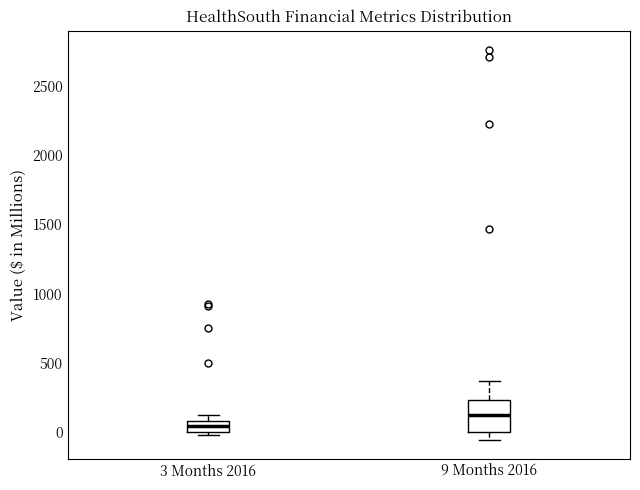

Where does the lower whisker of the box for 9 Months 2016 end on the y-axis? The values are not printed on the chart, so give them approximately, as read against the axis.

-50